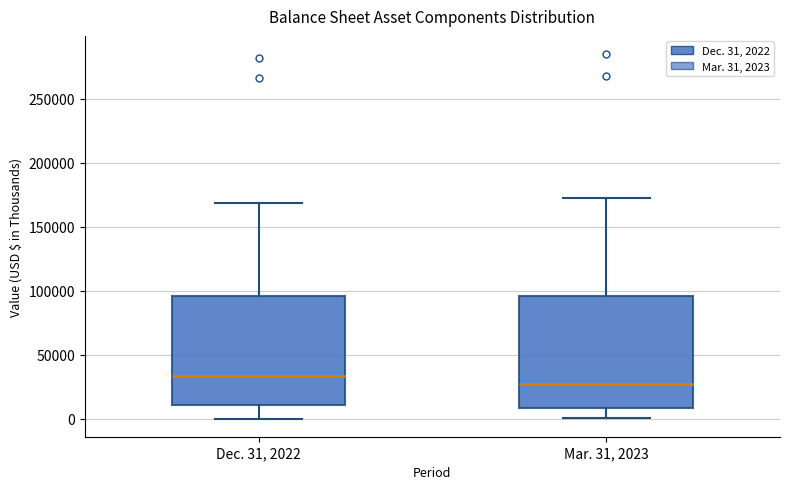

Reading left to right, read every box against the y-axis: the position of its median line, the range the box covers, and the ends of its whiskers. The values are not printed on the chart, so give them approximately, as read against the axis.

Dec. 31, 2022: median 35000, box 10000 to 95000, whiskers 0 to 170000
Mar. 31, 2023: median 25000, box 10000 to 95000, whiskers 0 to 170000